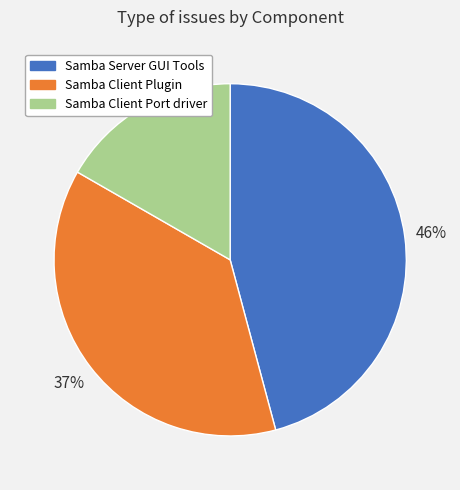

What percentage is the Samba Server GUI Tools slice, to the nearest percent?

46%